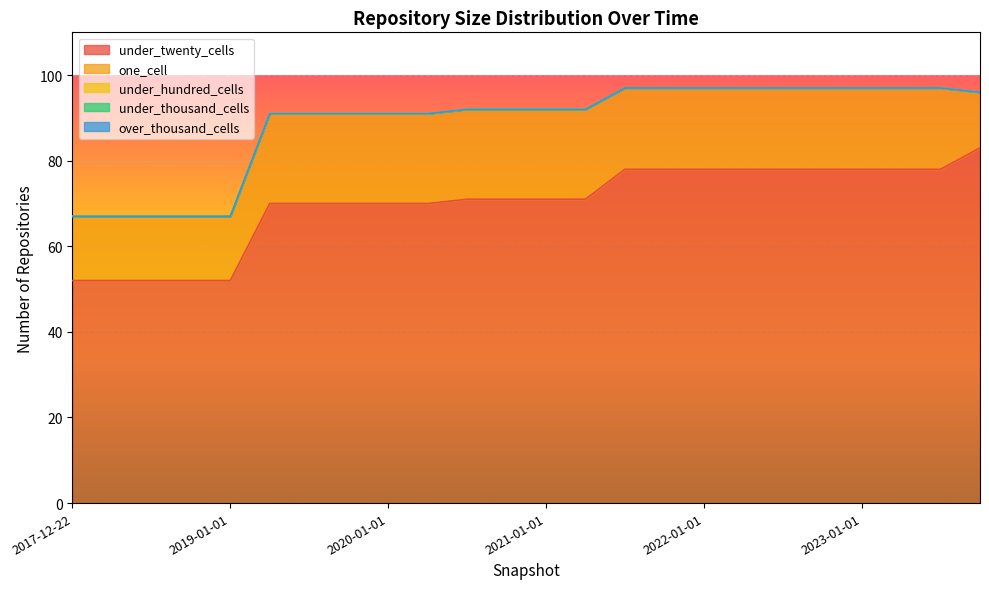

Is it true that one_cell equals 30 at 2022-07-01?

False